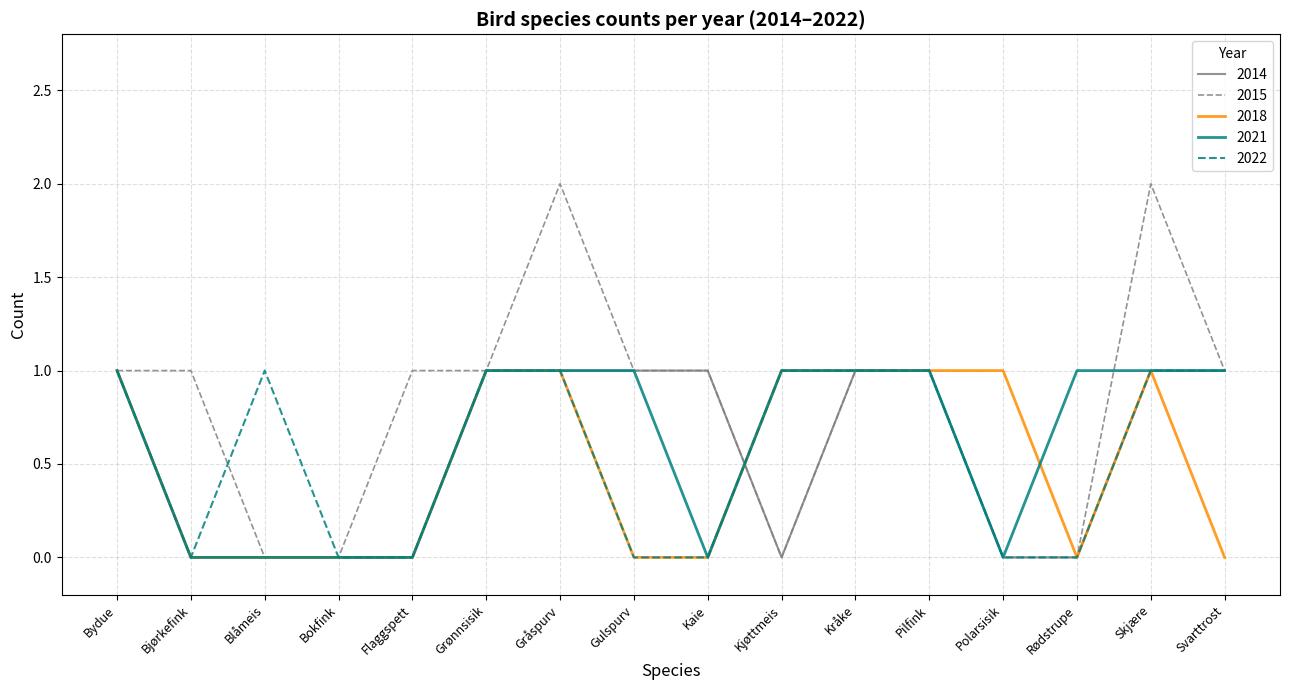

What is the difference between the highest and lowest values at Flaggspett?

1